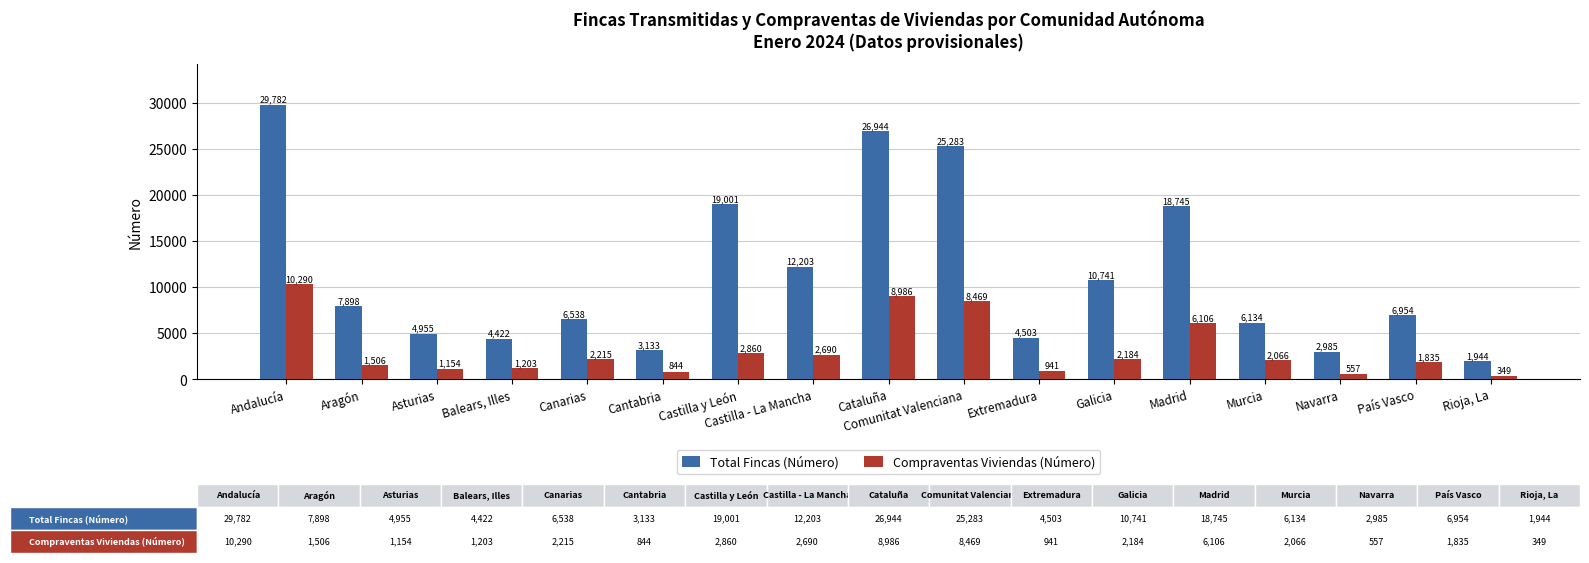

Which series has the largest total across all categories?

Total Fincas (Número)